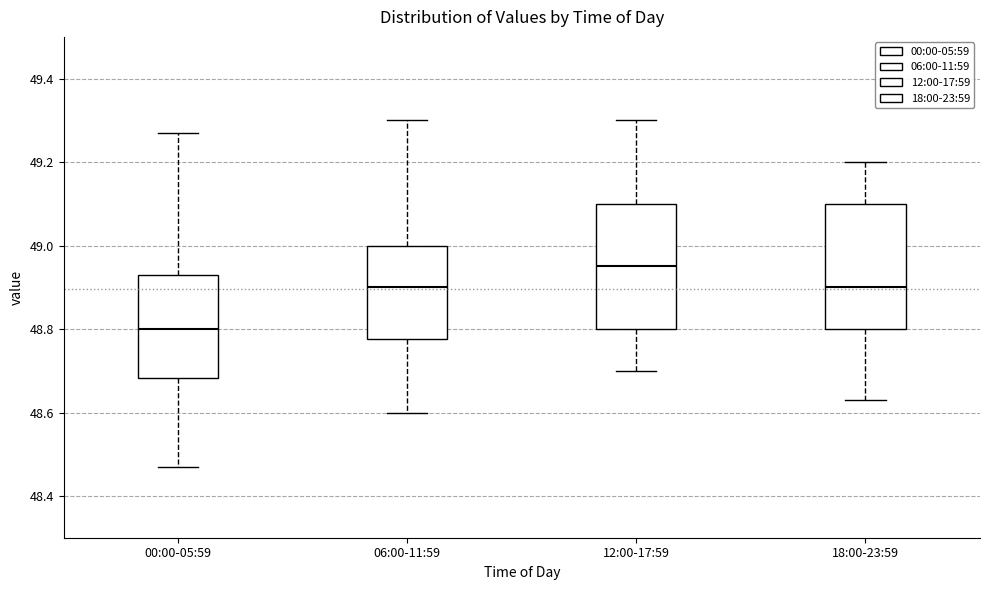

Where is the upper edge of the box for 06:00-11:59 on the y-axis? The values are not printed on the chart, so give them approximately, as read against the axis.

49.00